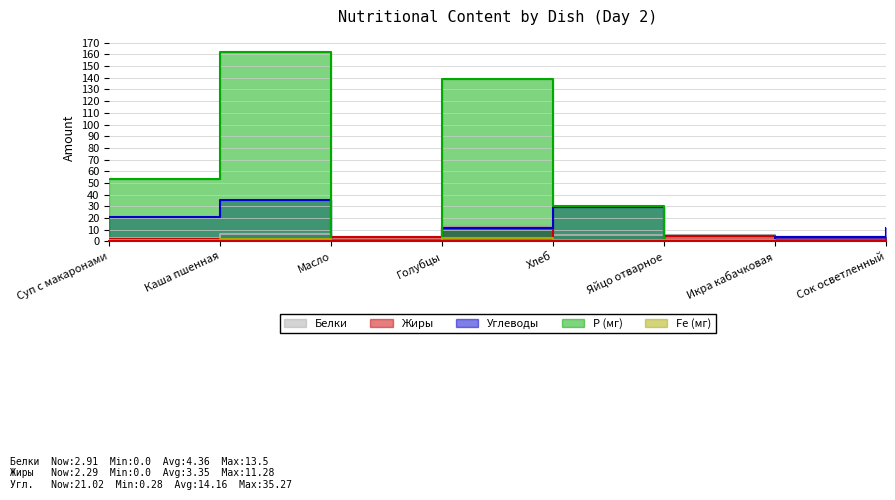

The value of Углеводы at Икра кабачковая is 6.7. True or false?

False